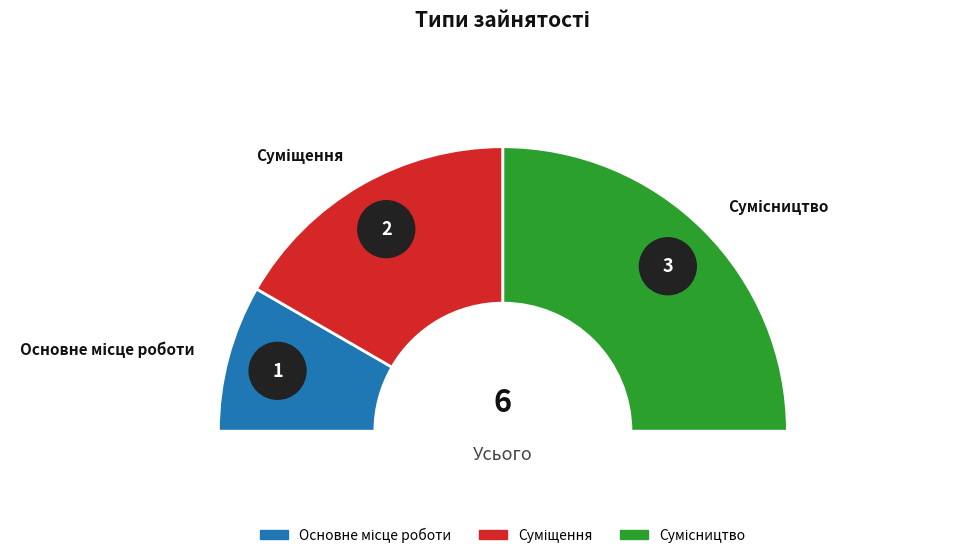

Count the number of slices in the pie.

3